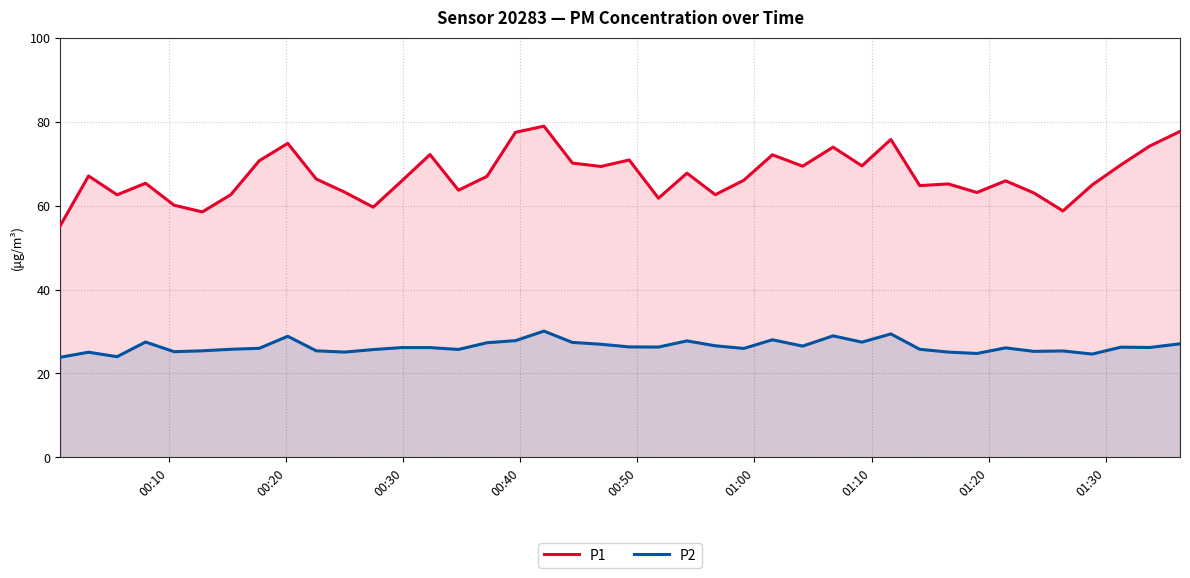

What is the lowest value of the P2 series?

23.9